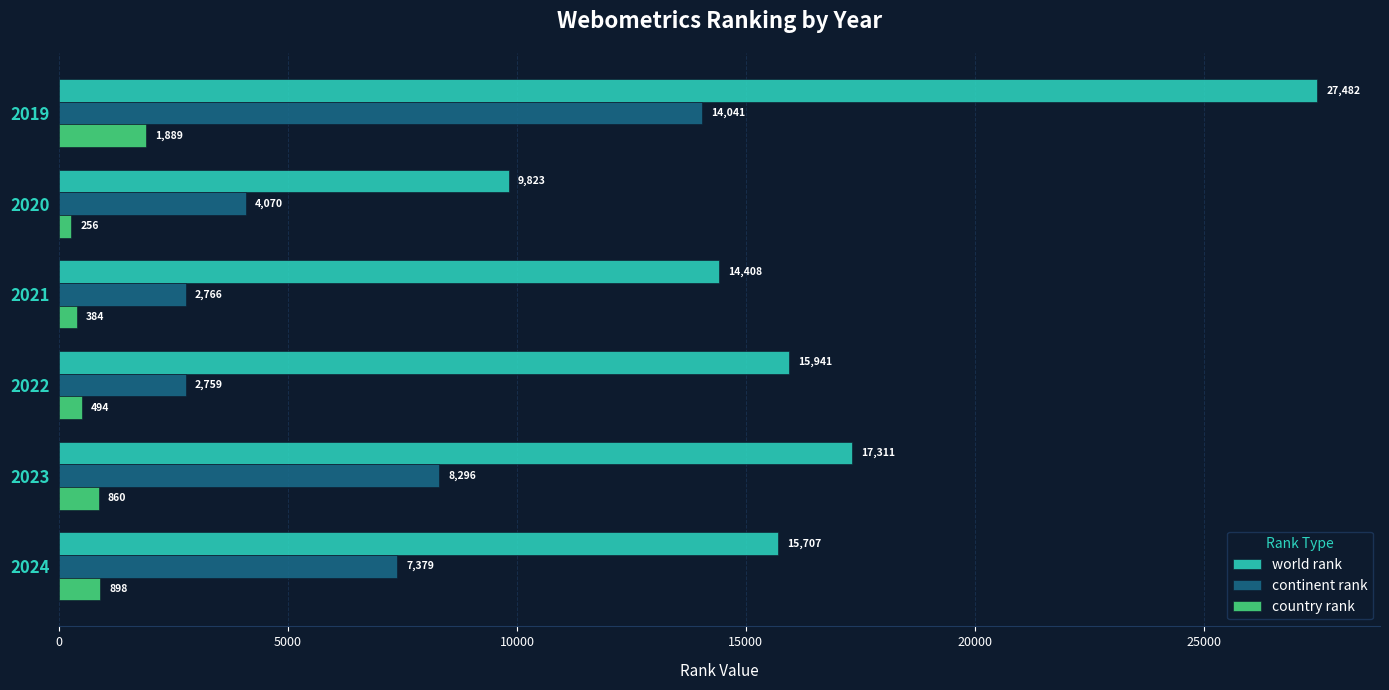

Count the number of data series in this chart.

3